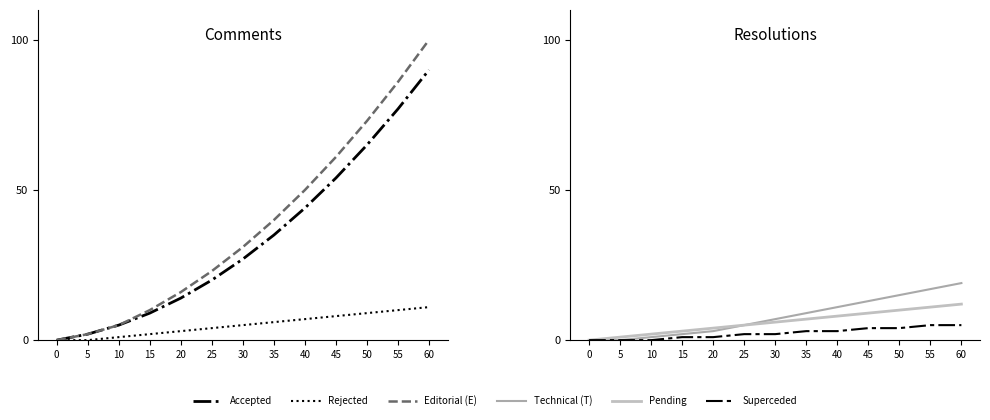

What is the difference between the Superceded values at 50 and 25?

2